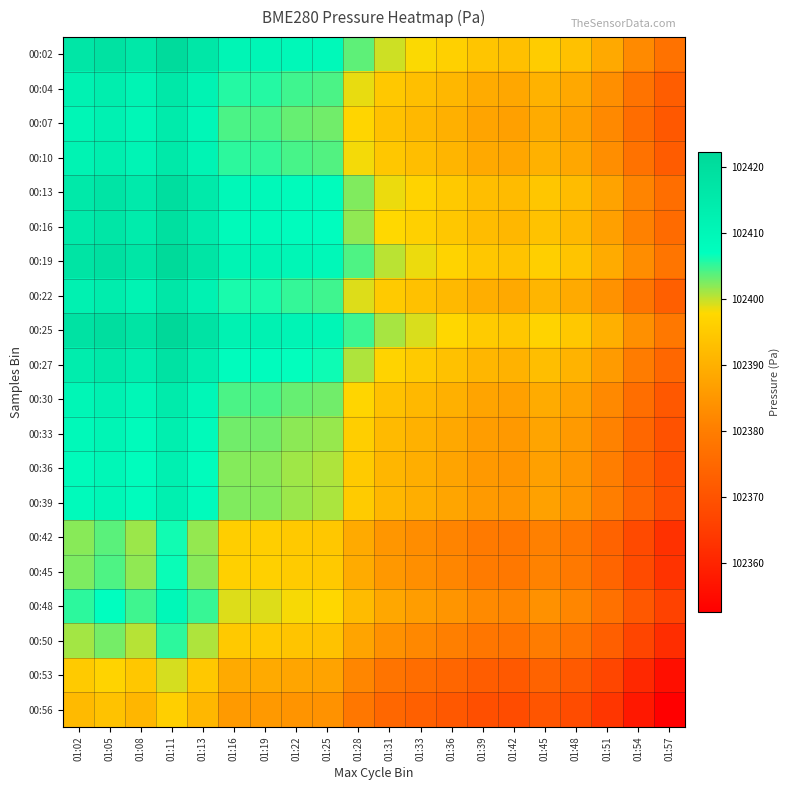

Reading left to right, list all the values displayed in this chart.

00:02: 01:02=102416.8	01:05=102418.4	01:08=102416.1	01:11=102420.9	01:13=102416.4	01:16=102410.6	01:19=102410.5	01:22=102409.6	01:25=102409.1	01:28=102403.5	01:31=102399.6	01:33=102397.9	01:36=102396.2	01:39=102394.0	01:42=102393.2	01:45=102395.4	01:48=102393.4	01:51=102388.6	01:54=102382.5	01:57=102377.5
00:04: 01:02=102411.9	01:05=102413.5	01:08=102411.2	01:11=102416.0	01:13=102411.5	01:16=102405.7	01:19=102405.6	01:22=102404.7	01:25=102404.2	01:28=102398.6	01:31=102394.7	01:33=102393.0	01:36=102391.3	01:39=102389.1	01:42=102388.3	01:45=102390.5	01:48=102388.5	01:51=102383.7	01:54=102377.6	01:57=102372.6
00:07: 01:02=102410.5	01:05=102412.1	01:08=102409.8	01:11=102414.6	01:13=102410.1	01:16=102404.3	01:19=102404.2	01:22=102403.3	01:25=102402.8	01:28=102397.2	01:31=102393.4	01:33=102391.6	01:36=102389.9	01:39=102387.7	01:42=102386.9	01:45=102389.1	01:48=102387.1	01:51=102382.3	01:54=102376.3	01:57=102371.2
00:10: 01:02=102411.6	01:05=102413.2	01:08=102410.8	01:11=102415.7	01:13=102411.1	01:16=102405.3	01:19=102405.2	01:22=102404.3	01:25=102403.9	01:28=102398.3	01:31=102394.4	01:33=102392.7	01:36=102390.9	01:39=102388.8	01:42=102388.0	01:45=102390.2	01:48=102388.1	01:51=102383.4	01:54=102377.3	01:57=102372.3
00:13: 01:02=102415.7	01:05=102417.3	01:08=102414.9	01:11=102419.8	01:13=102415.2	01:16=102409.4	01:19=102409.3	01:22=102408.4	01:25=102408.0	01:28=102402.4	01:31=102398.5	01:33=102396.8	01:36=102395.0	01:39=102392.8	01:42=102392.1	01:45=102394.3	01:48=102392.2	01:51=102387.4	01:54=102381.4	01:57=102376.3
00:16: 01:02=102415.0	01:05=102416.6	01:08=102414.3	01:11=102419.2	01:13=102414.6	01:16=102408.8	01:19=102408.7	01:22=102407.8	01:25=102407.4	01:28=102401.7	01:31=102397.9	01:33=102396.1	01:36=102394.4	01:39=102392.2	01:42=102391.4	01:45=102393.7	01:48=102391.6	01:51=102386.8	01:54=102380.8	01:57=102375.7
00:19: 01:02=102417.4	01:05=102419.0	01:08=102416.6	01:11=102421.5	01:13=102417.0	01:16=102411.1	01:19=102411.0	01:22=102410.2	01:25=102409.7	01:28=102404.1	01:31=102400.2	01:33=102398.5	01:36=102396.8	01:39=102394.6	01:42=102393.8	01:45=102396.0	01:48=102393.9	01:51=102389.2	01:54=102383.1	01:57=102378.1
00:22: 01:02=102412.3	01:05=102413.9	01:08=102411.6	01:11=102416.4	01:13=102411.9	01:16=102406.1	01:19=102406.0	01:22=102405.1	01:25=102404.6	01:28=102399.0	01:31=102395.1	01:33=102393.4	01:36=102391.7	01:39=102389.5	01:42=102388.7	01:45=102390.9	01:48=102388.9	01:51=102384.1	01:54=102378.0	01:57=102373.0
00:25: 01:02=102418.1	01:05=102419.7	01:08=102417.4	01:11=102422.2	01:13=102417.7	01:16=102411.9	01:19=102411.8	01:22=102410.9	01:25=102410.5	01:28=102404.8	01:31=102401.0	01:33=102399.2	01:36=102397.5	01:39=102395.3	01:42=102394.5	01:45=102396.8	01:48=102394.7	01:51=102389.9	01:54=102383.9	01:57=102378.8
00:27: 01:02=102414.0	01:05=102415.6	01:08=102413.3	01:11=102418.2	01:13=102413.6	01:16=102407.8	01:19=102407.7	01:22=102406.8	01:25=102406.4	01:28=102400.7	01:31=102396.9	01:33=102395.1	01:36=102393.4	01:39=102391.2	01:42=102390.4	01:45=102392.7	01:48=102390.6	01:51=102385.8	01:54=102379.8	01:57=102374.7
00:30: 01:02=102410.5	01:05=102412.1	01:08=102409.8	01:11=102414.7	01:13=102410.1	01:16=102404.3	01:19=102404.2	01:22=102403.3	01:25=102402.9	01:28=102397.2	01:31=102393.4	01:33=102391.6	01:36=102389.9	01:39=102387.7	01:42=102386.9	01:45=102389.2	01:48=102387.1	01:51=102382.3	01:54=102376.3	01:57=102371.2
00:33: 01:02=102409.2	01:05=102410.8	01:08=102408.4	01:11=102413.3	01:13=102408.7	01:16=102402.9	01:19=102402.8	01:22=102401.9	01:25=102401.5	01:28=102395.8	01:31=102392.0	01:33=102390.2	01:36=102388.5	01:39=102386.3	01:42=102385.6	01:45=102387.8	01:48=102385.7	01:51=102380.9	01:54=102374.9	01:57=102369.8
00:36: 01:02=102408.4	01:05=102410.0	01:08=102407.7	01:11=102412.5	01:13=102408.0	01:16=102402.2	01:19=102402.1	01:22=102401.2	01:25=102400.7	01:28=102395.1	01:31=102391.2	01:33=102389.5	01:36=102387.8	01:39=102385.6	01:42=102384.8	01:45=102387.0	01:48=102385.0	01:51=102380.2	01:54=102374.1	01:57=102369.1
00:39: 01:02=102408.5	01:05=102410.1	01:08=102407.8	01:11=102412.7	01:13=102408.1	01:16=102402.3	01:19=102402.2	01:22=102401.3	01:25=102400.9	01:28=102395.2	01:31=102391.4	01:33=102389.6	01:36=102387.9	01:39=102385.7	01:42=102384.9	01:45=102387.2	01:48=102385.1	01:51=102380.3	01:54=102374.3	01:57=102369.2
00:42: 01:02=102402.1	01:05=102403.7	01:08=102401.4	01:11=102406.2	01:13=102401.7	01:16=102395.9	01:19=102395.8	01:22=102394.9	01:25=102394.4	01:28=102388.8	01:31=102384.9	01:33=102383.2	01:36=102381.5	01:39=102379.3	01:42=102378.5	01:45=102380.7	01:48=102378.7	01:51=102373.9	01:54=102367.8	01:57=102362.8
00:45: 01:02=102402.5	01:05=102404.1	01:08=102401.7	01:11=102406.6	01:13=102402.1	01:16=102396.2	01:19=102396.1	01:22=102395.2	01:25=102394.8	01:28=102389.2	01:31=102385.3	01:33=102383.6	01:36=102381.8	01:39=102379.7	01:42=102378.9	01:45=102381.1	01:48=102379.0	01:51=102374.3	01:54=102368.2	01:57=102363.2
00:48: 01:02=102405.4	01:05=102407.0	01:08=102404.6	01:11=102409.5	01:13=102404.9	01:16=102399.1	01:19=102399.0	01:22=102398.1	01:25=102397.7	01:28=102392.1	01:31=102388.2	01:33=102386.5	01:36=102384.7	01:39=102382.6	01:42=102381.8	01:45=102384.0	01:48=102381.9	01:51=102377.2	01:54=102371.1	01:57=102366.1
00:50: 01:02=102401.1	01:05=102402.7	01:08=102400.4	01:11=102405.2	01:13=102400.7	01:16=102394.9	01:19=102394.8	01:22=102393.9	01:25=102393.5	01:28=102387.8	01:31=102384.0	01:33=102382.2	01:36=102380.5	01:39=102378.3	01:42=102377.5	01:45=102379.8	01:48=102377.7	01:51=102372.9	01:54=102366.9	01:57=102361.8
00:53: 01:02=102395.2	01:05=102396.8	01:08=102394.4	01:11=102399.3	01:13=102394.7	01:16=102388.9	01:19=102388.8	01:22=102387.9	01:25=102387.5	01:28=102381.9	01:31=102378.0	01:33=102376.3	01:36=102374.5	01:39=102372.3	01:42=102371.6	01:45=102373.8	01:48=102371.7	01:51=102366.9	01:54=102360.9	01:57=102355.8
00:56: 01:02=102391.9	01:05=102393.5	01:08=102391.2	01:11=102396.0	01:13=102391.5	01:16=102385.7	01:19=102385.6	01:22=102384.7	01:25=102384.2	01:28=102378.6	01:31=102374.8	01:33=102373.0	01:36=102371.3	01:39=102369.1	01:42=102368.3	01:45=102370.5	01:48=102368.5	01:51=102363.7	01:54=102357.7	01:57=102352.6